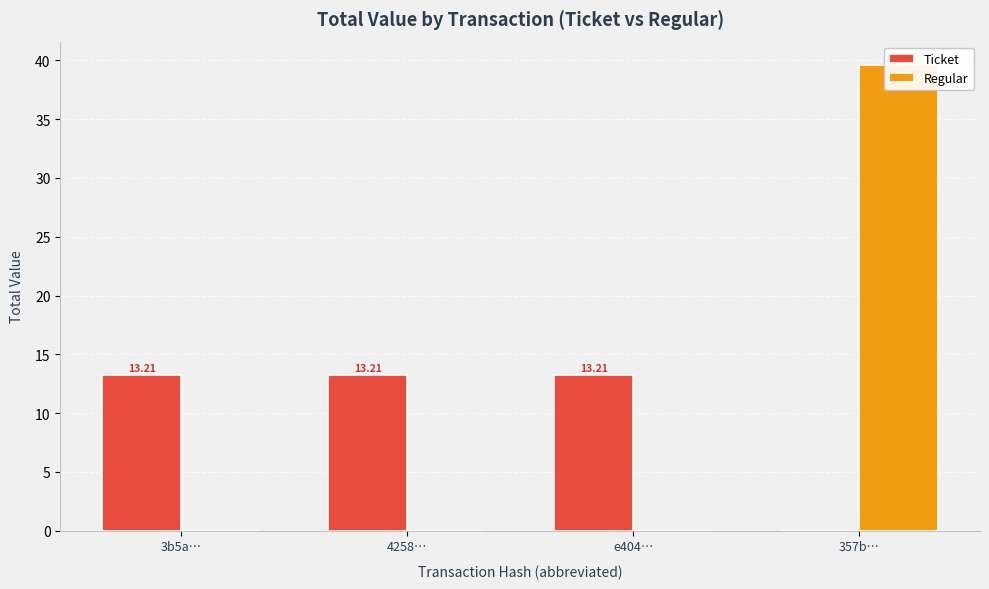

List the series in order of their overall mean, lowest first.

Regular, Ticket